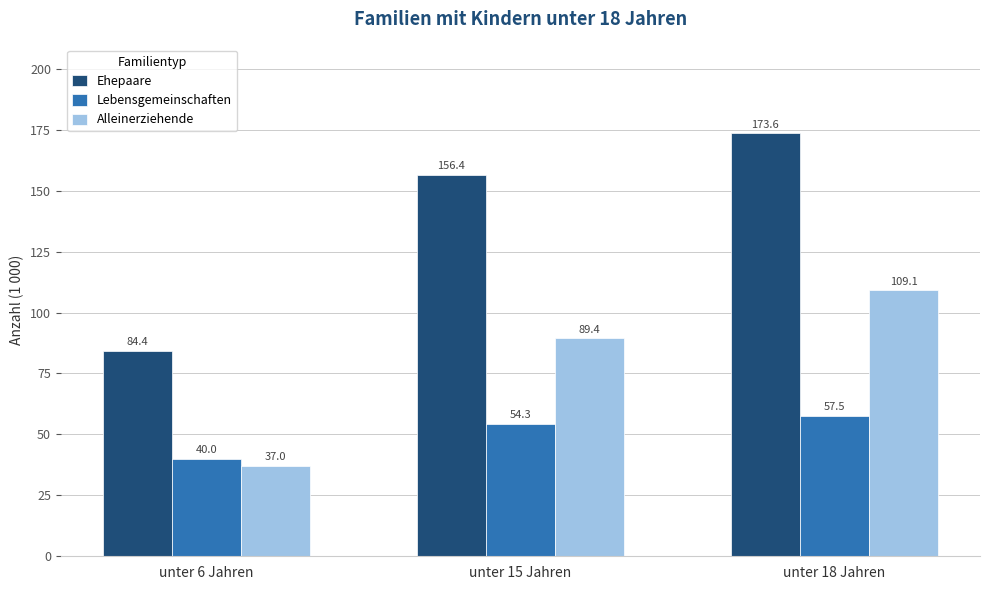

True or false: Alleinerziehende has a value of 37.0 at unter 6 Jahren.

True